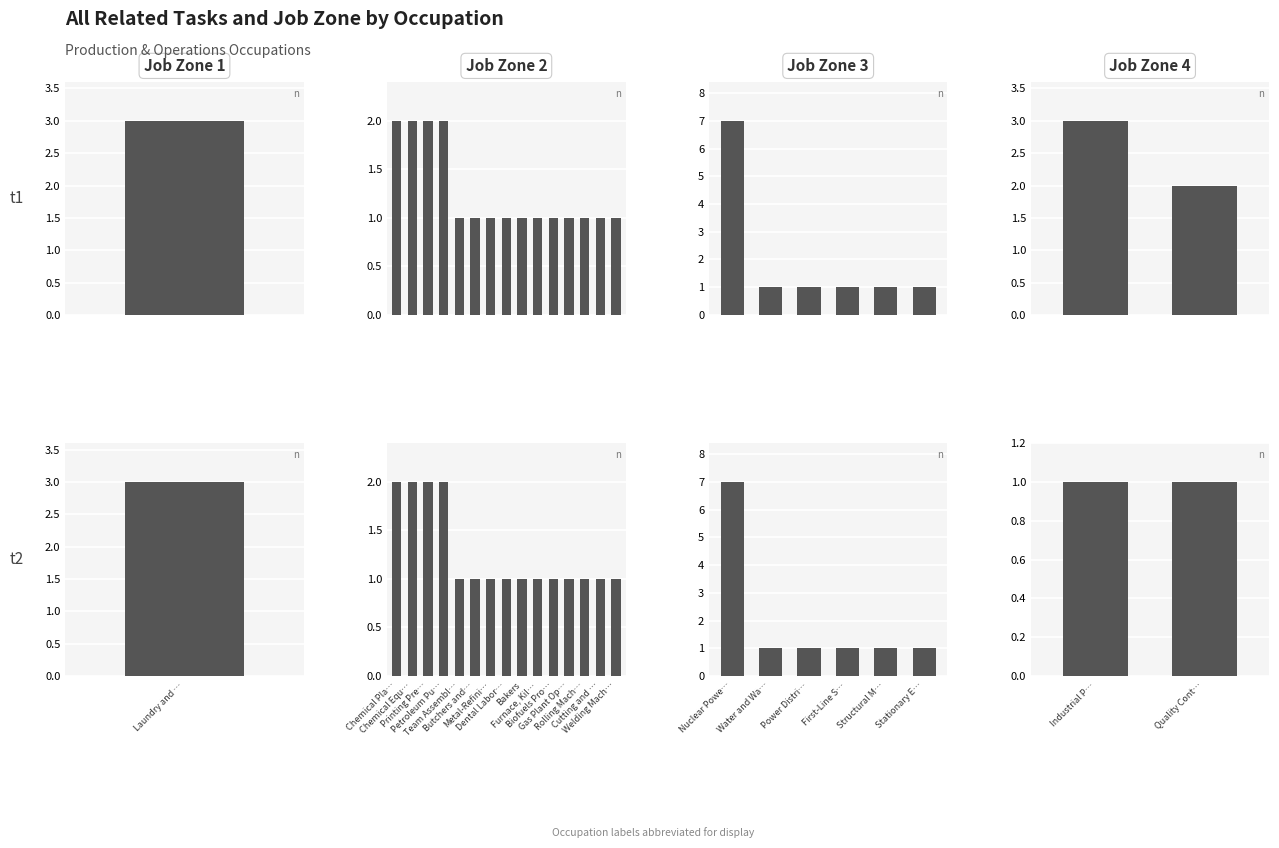

How many data points does each series have?

2